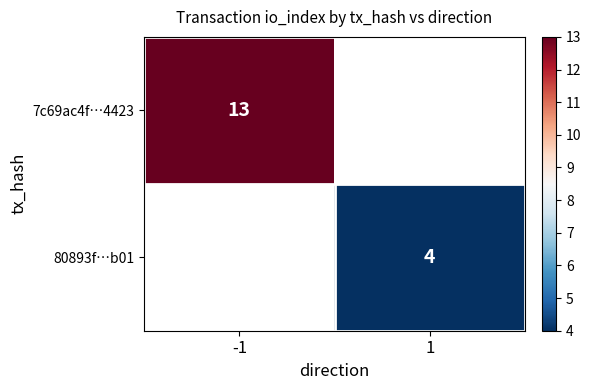

Which category has the lowest value across all series?

1